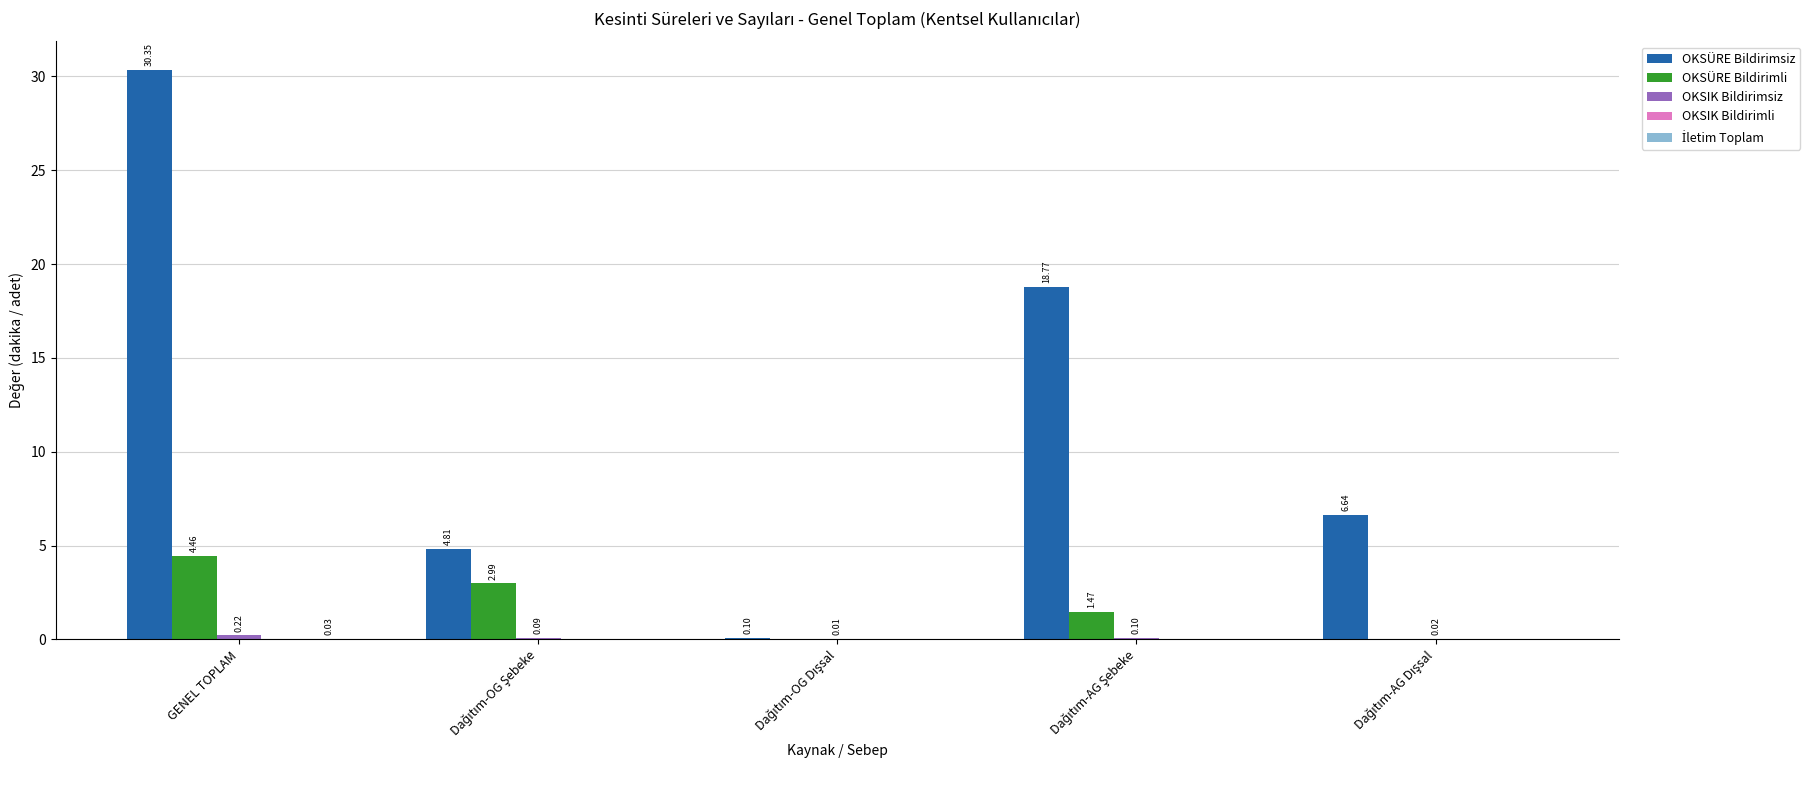

Which series has the widest spread of values?

OKSÜRE Bildirimsiz